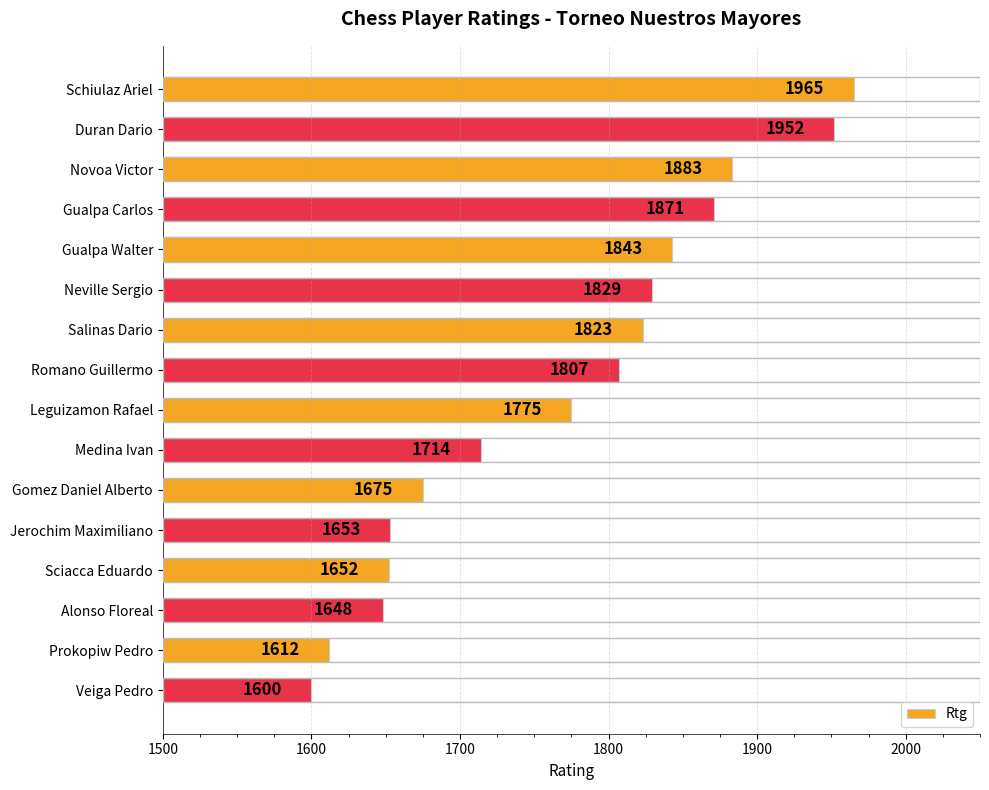

Rank the categories by value from highest to lowest.

Schiulaz Ariel, Duran Dario, Novoa Victor, Gualpa Carlos, Gualpa Walter, Neville Sergio, Salinas Dario, Romano Guillermo, Leguizamon Rafael, Medina Ivan, Gomez Daniel Alberto, Jerochim Maximiliano, Sciacca Eduardo, Alonso Floreal, Prokopiw Pedro, Veiga Pedro